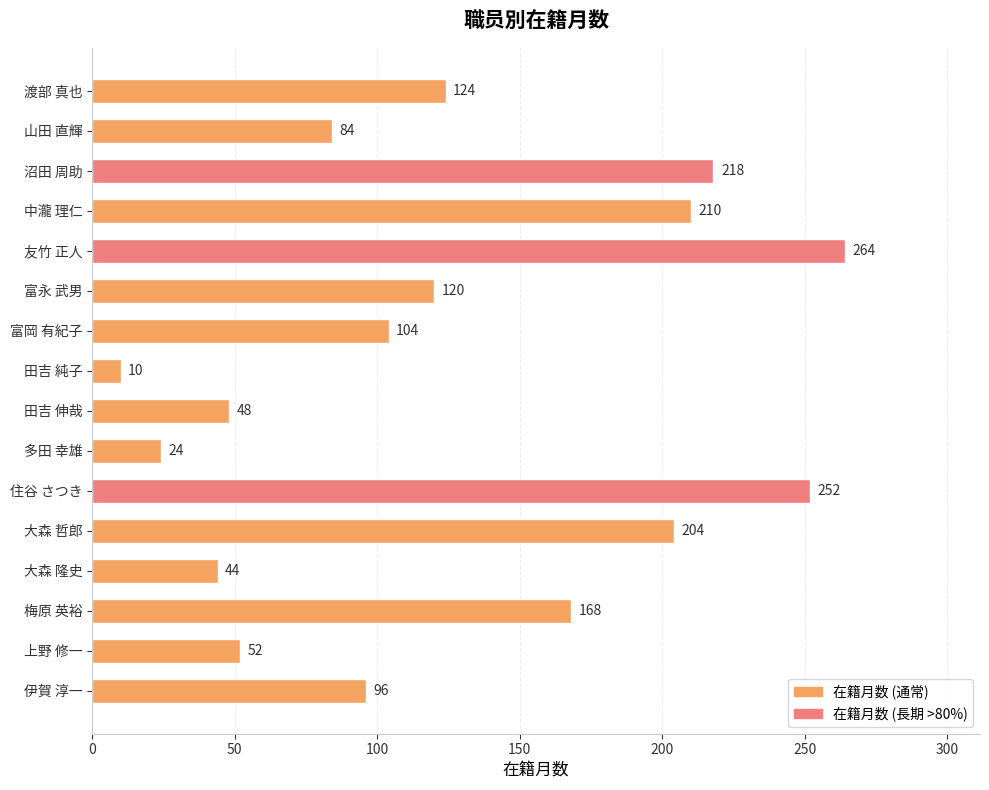

How many bars are there in total?

16